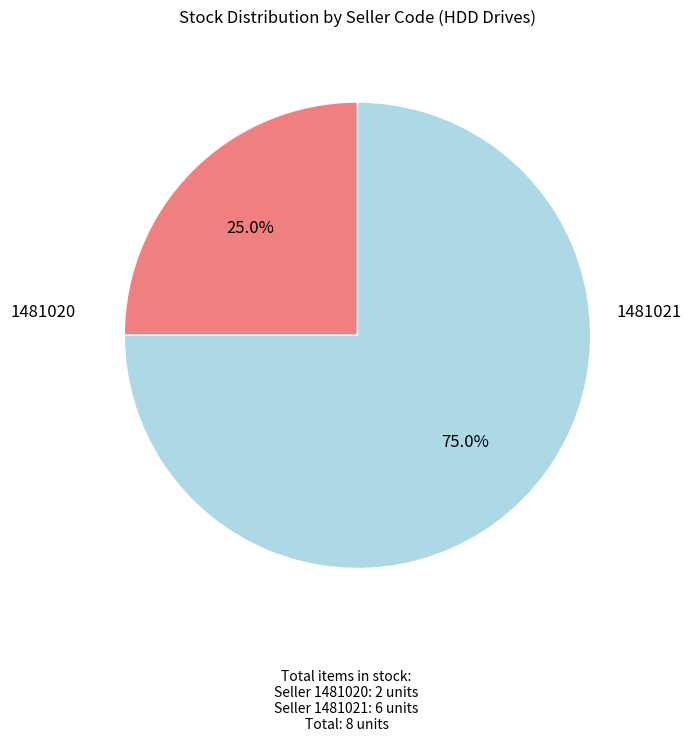

How many segments does this pie chart have?

2